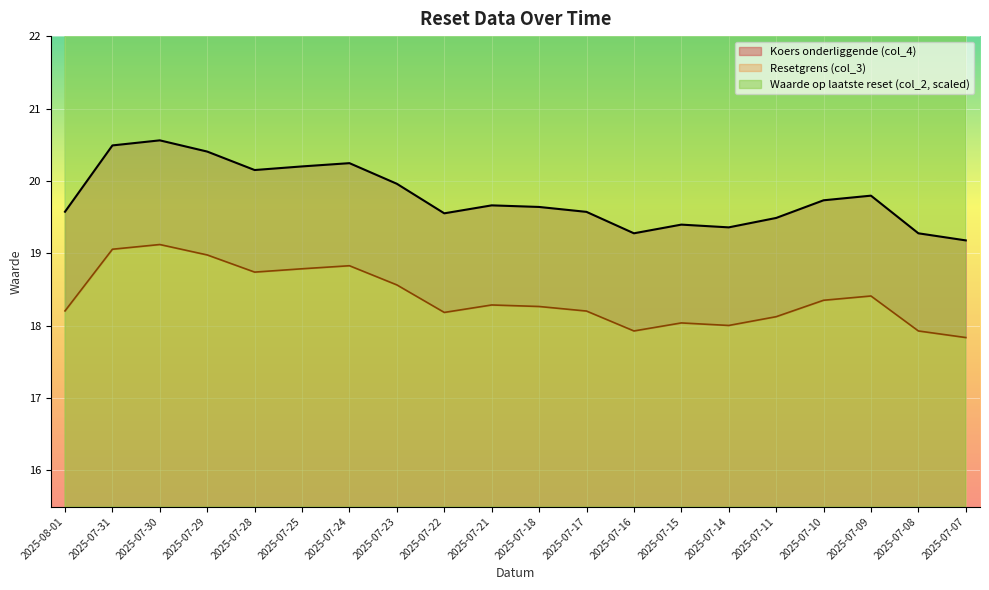

True or false: Waarde op laatste reset (col_2) has a value of 29.1 at 2025-07-25.

True